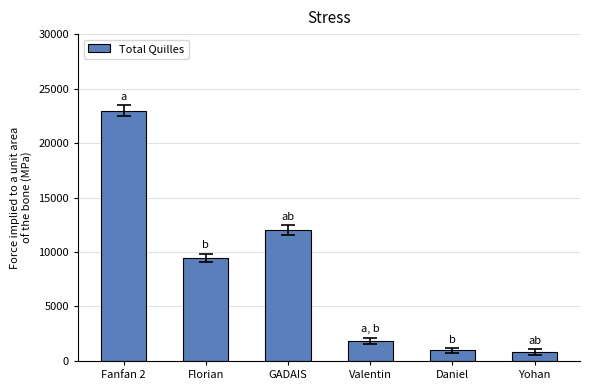

Reading left to right, extract all data points from this chart.

Fanfan 2=22963	Florian=9456	GADAIS=12001	Valentin=1849	Daniel=976	Yohan=819